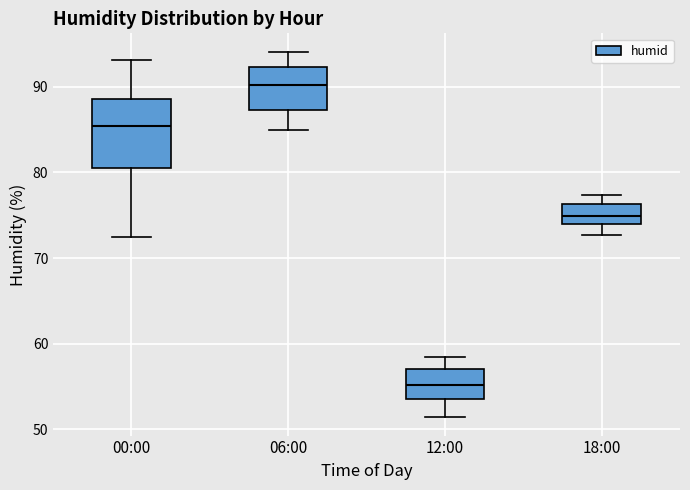

Reading left to right, transcribe this box plot: for each box, give where its median line is, the range the box spans, and where its two whiskers end, as read against the y-axis. The values are not printed on the chart, so give them approximately, as read against the axis.

00:00: median 85, box 81 to 89, whiskers 73 to 93
06:00: median 90, box 87 to 92, whiskers 85 to 94
12:00: median 55, box 54 to 57, whiskers 51 to 58
18:00: median 75, box 74 to 76, whiskers 73 to 77